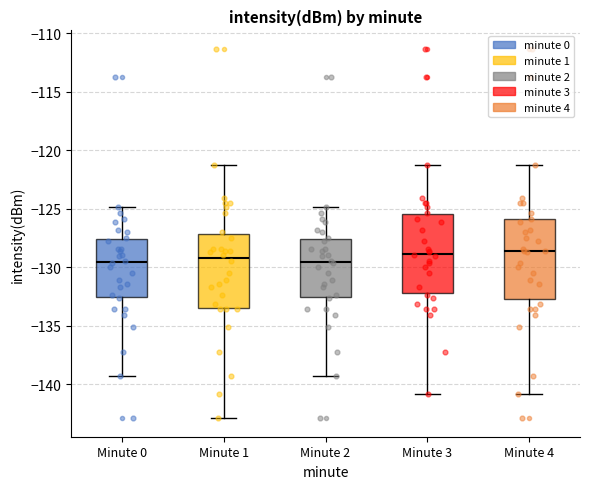

Reading left to right, transcribe this box plot: for each box, give where its median line is, the range the box spans, and where its two whiskers end, as read against the y-axis. The values are not printed on the chart, so give them approximately, as read against the axis.

Minute 0: median -129.5, box -132.5 to -127.5, whiskers -139.5 to -125.0
Minute 1: median -129.0, box -133.5 to -127.0, whiskers -143.0 to -121.0
Minute 2: median -129.5, box -132.5 to -127.5, whiskers -139.5 to -125.0
Minute 3: median -129.0, box -132.0 to -125.5, whiskers -141.0 to -121.0
Minute 4: median -128.5, box -132.5 to -126.0, whiskers -141.0 to -121.0